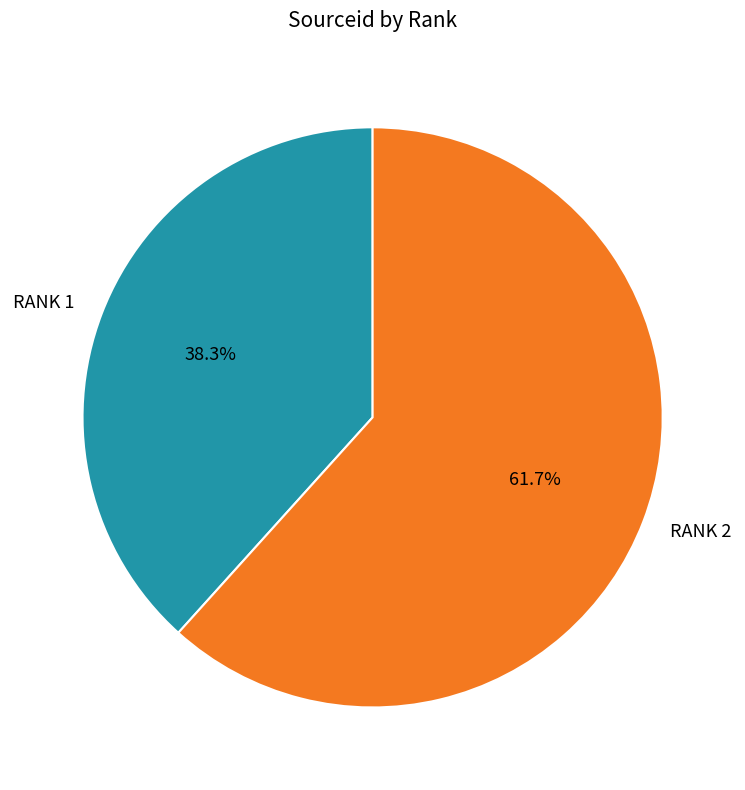

Does any single category account for the majority?

Yes